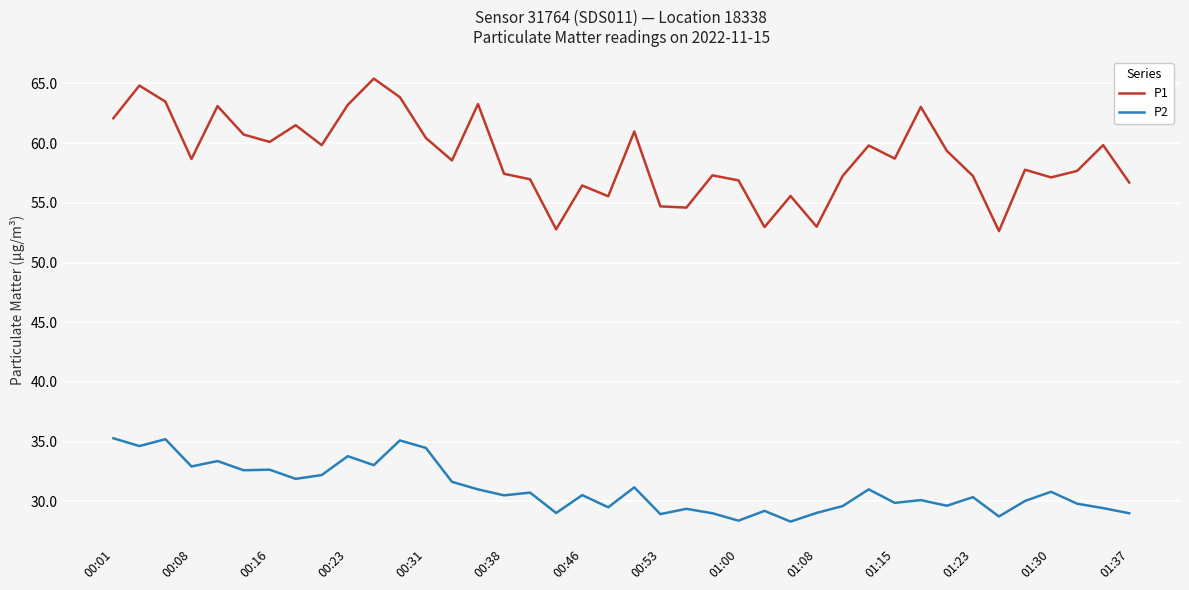

What is the maximum value shown in the chart?

65.4